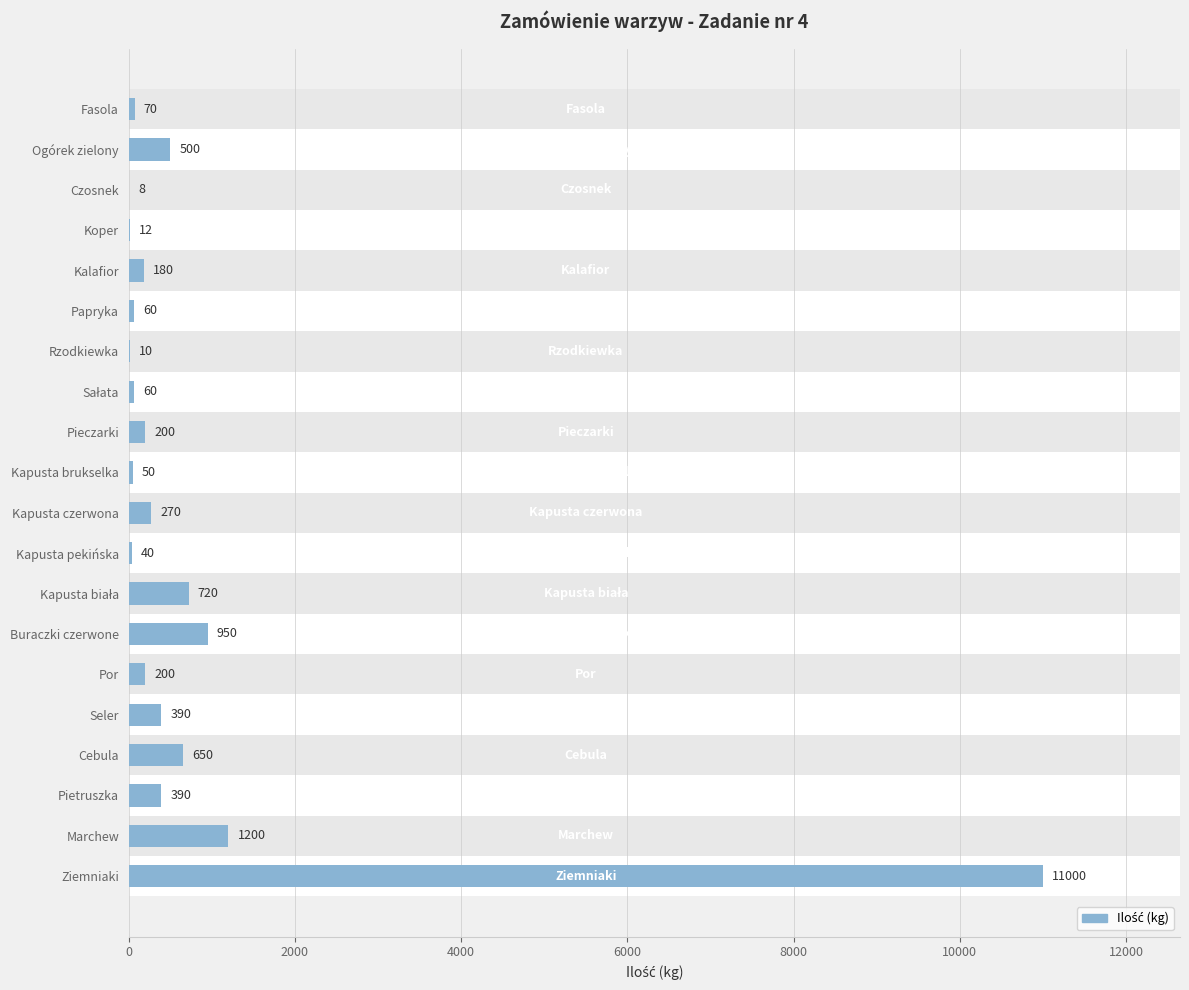

Between Rzodkiewka and Czosnek, which is larger?

Rzodkiewka